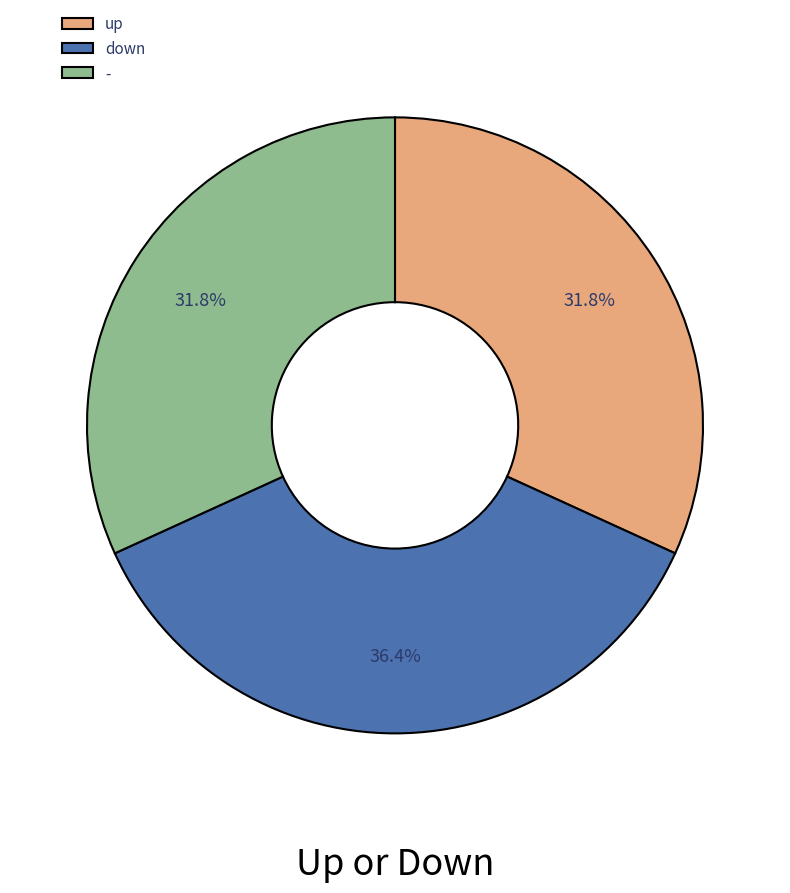

What percentage is the up slice, to the nearest percent?

32%